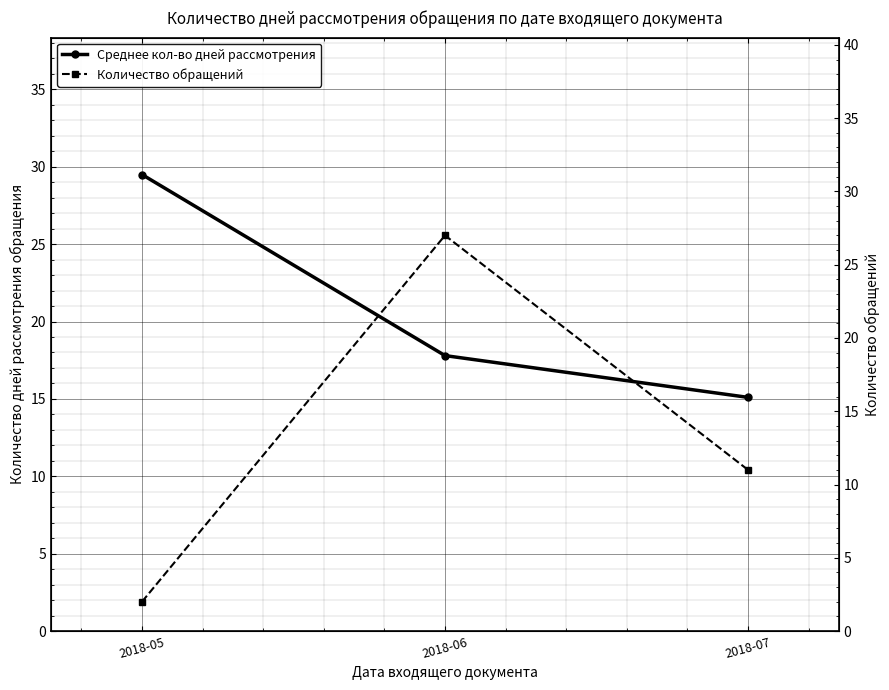

How many Количество обращений values are between 2 and 27?

3